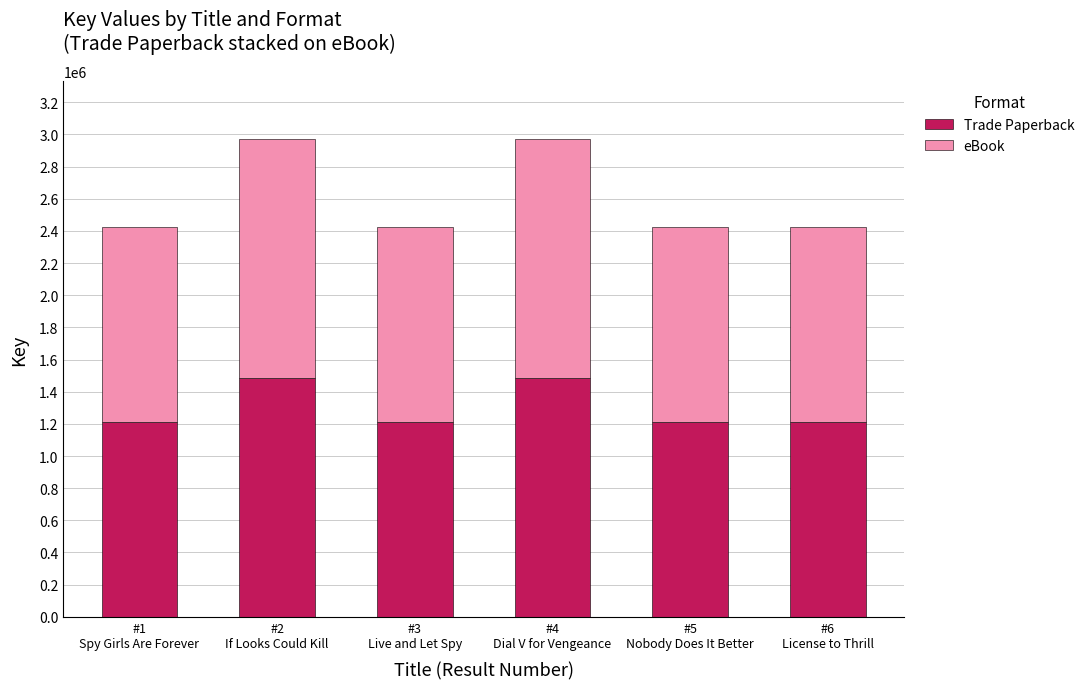

Count the number of data series in this chart.

2